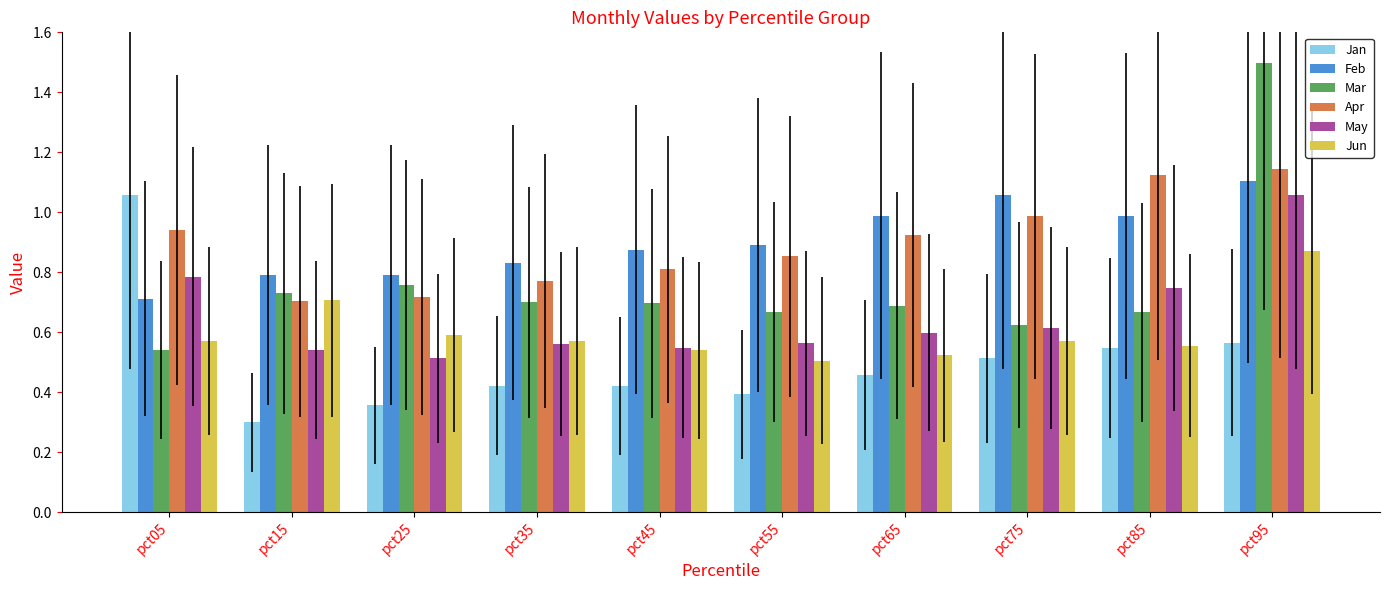

Is the value of May at pct75 greater than the value of Feb at pct65?

No